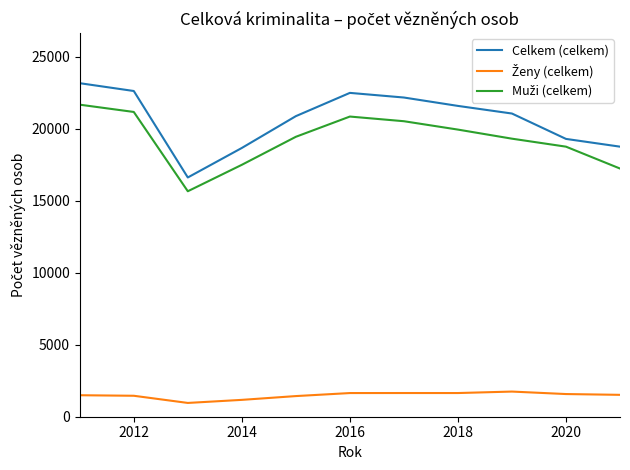

Which series has the widest spread of values?

Celkem (celkem)